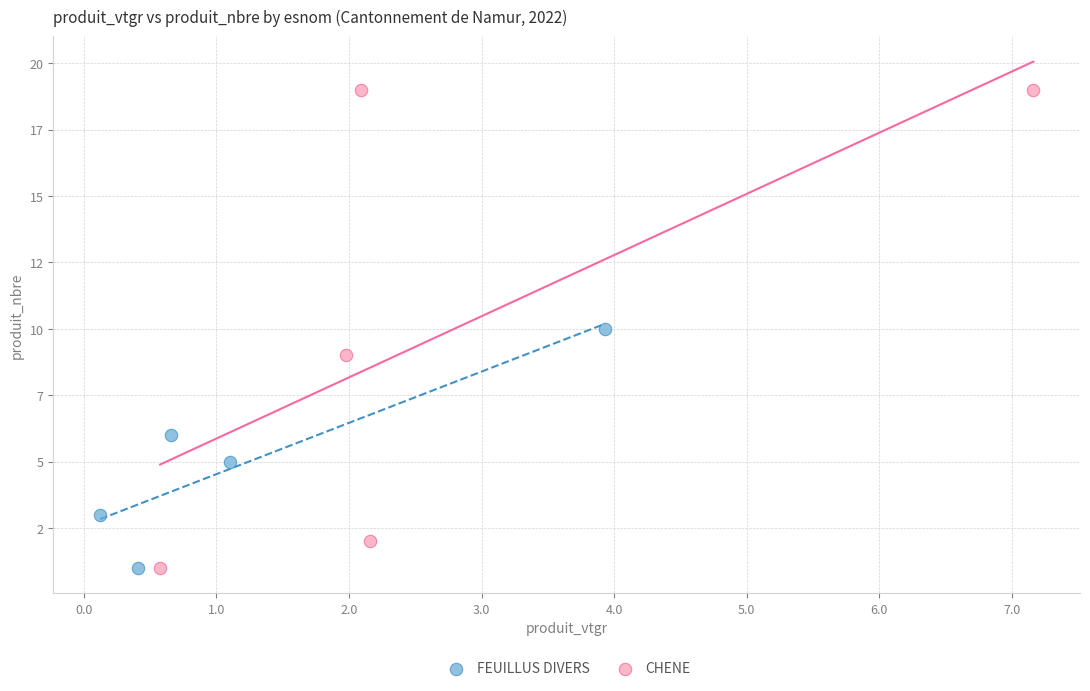

What are all the series names shown in the legend?

FEUILLUS DIVERS, CHENE